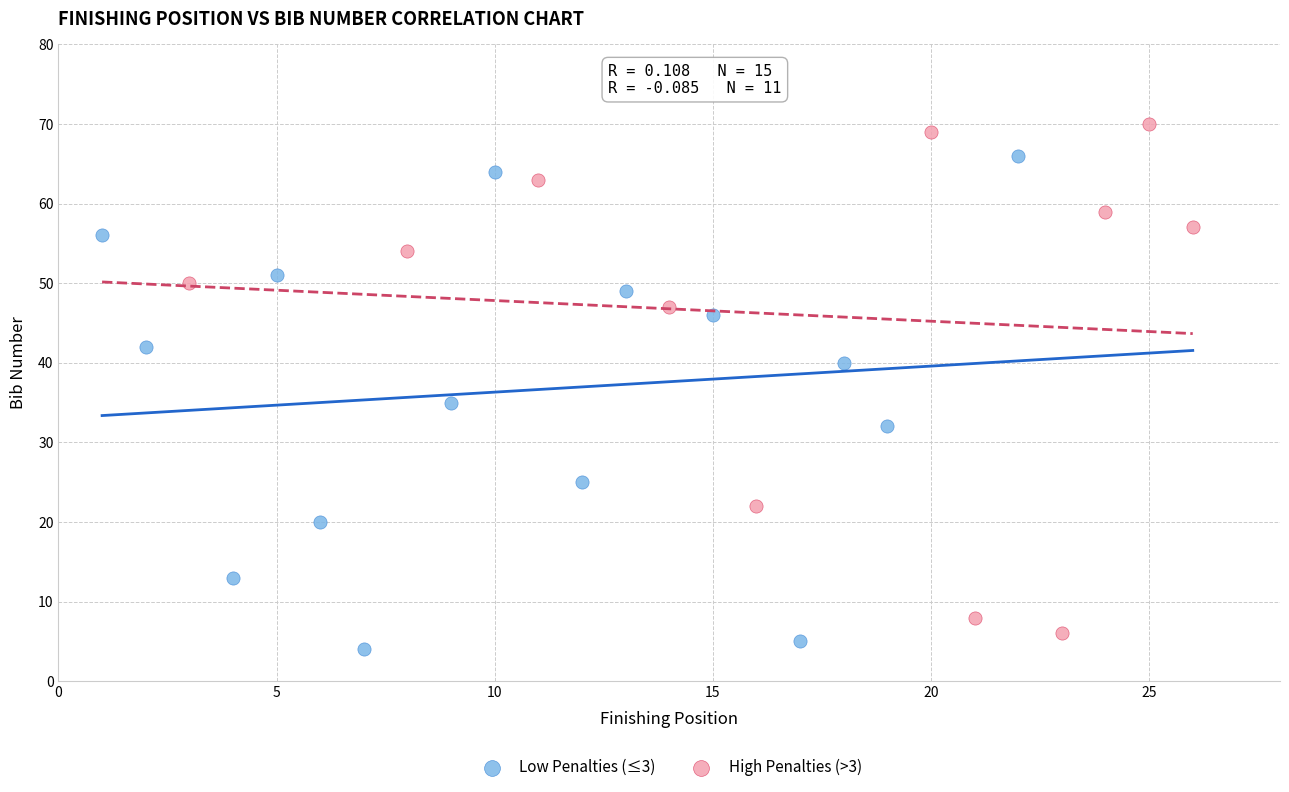

What are all the series names shown in the legend?

Low Penalties (≤3), High Penalties (>3)